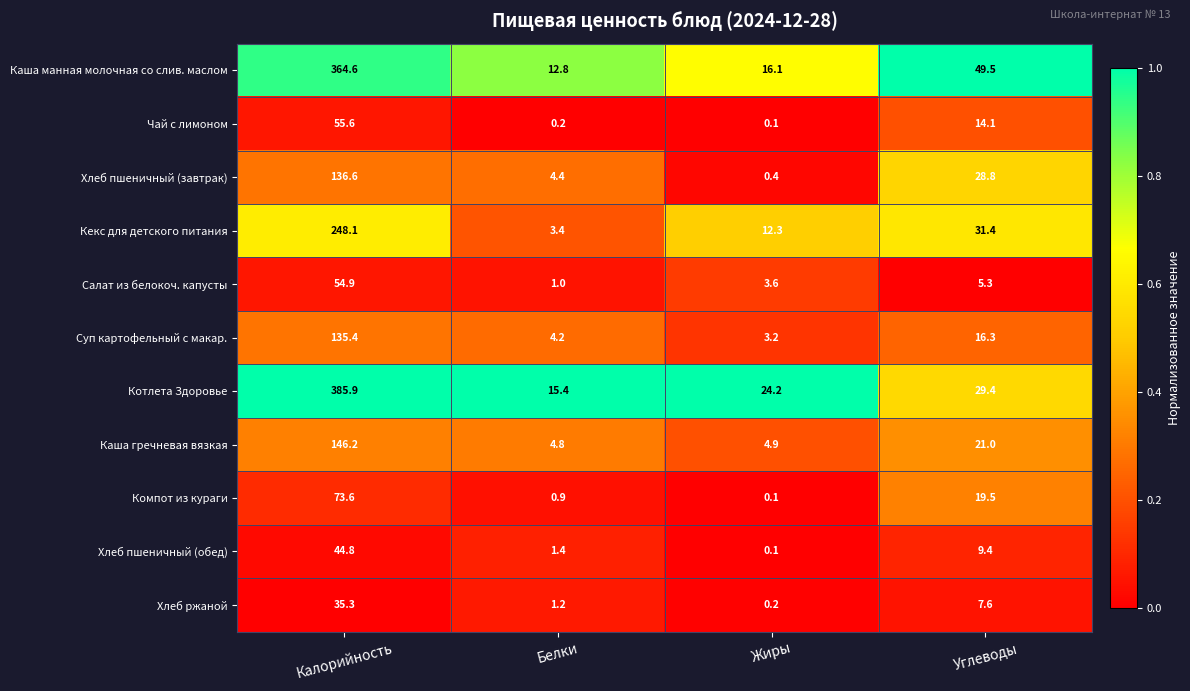

At which category does the chart reach its peak across all series?

Калорийность